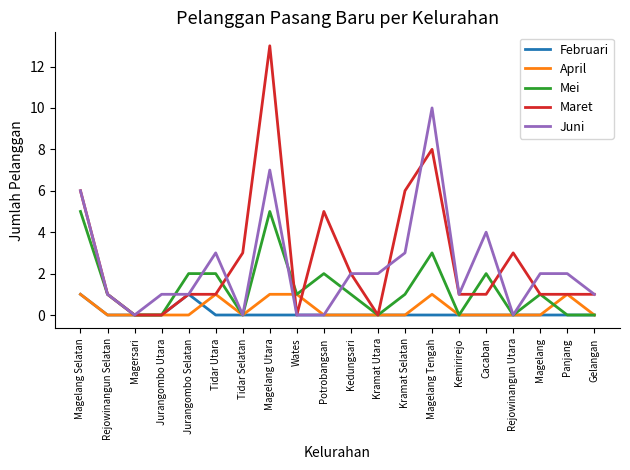

What are all the series names shown in the legend?

Februari, April, Mei, Maret, Juni